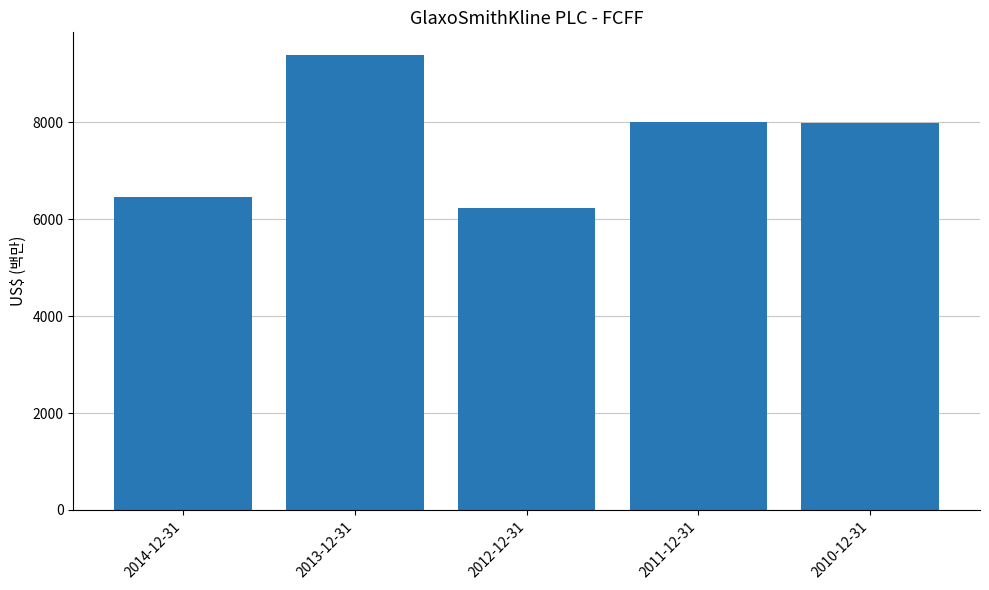

The value at 2013-12-31 is 12898. True or false?

False